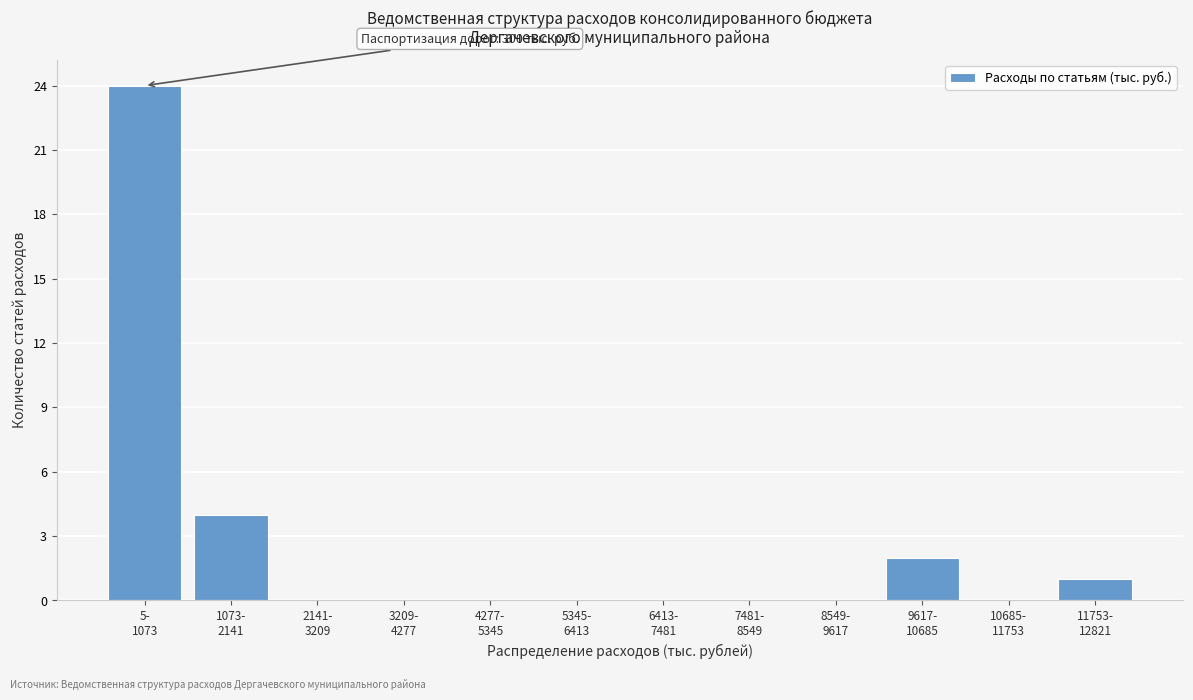

What is the sum of all values?

31